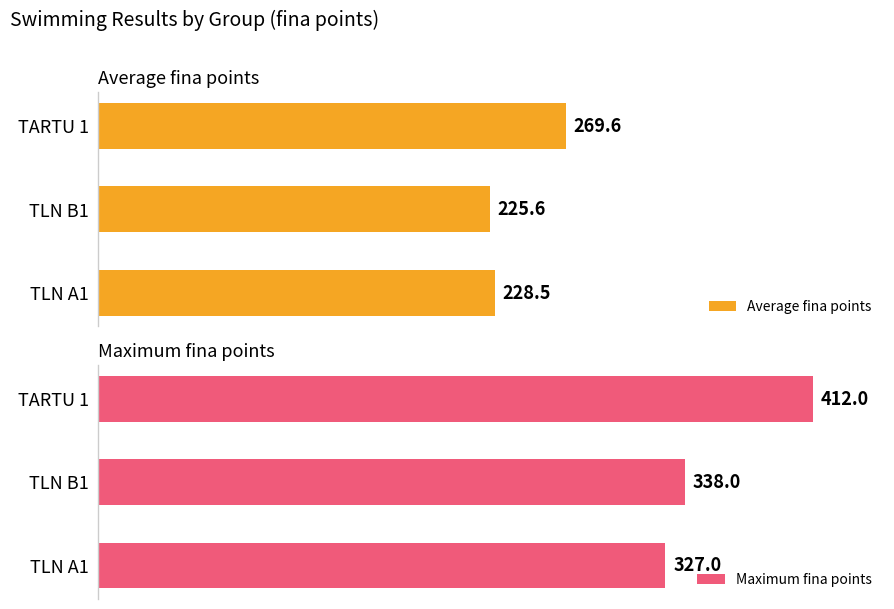

At which label is Average fina points closest to 247?

TLN A1